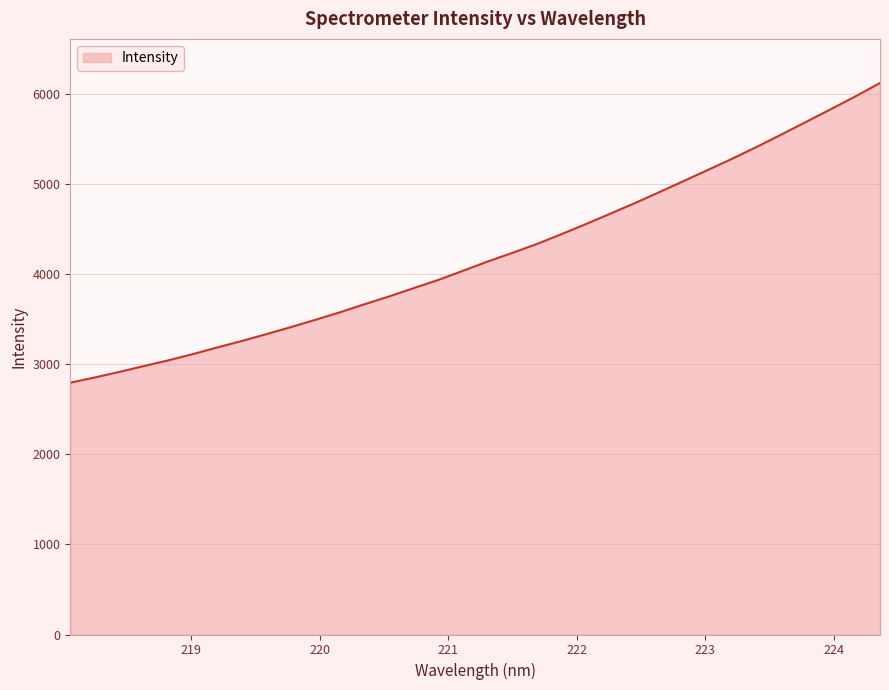

What is the difference between the maximum and minimum values?

3325.7